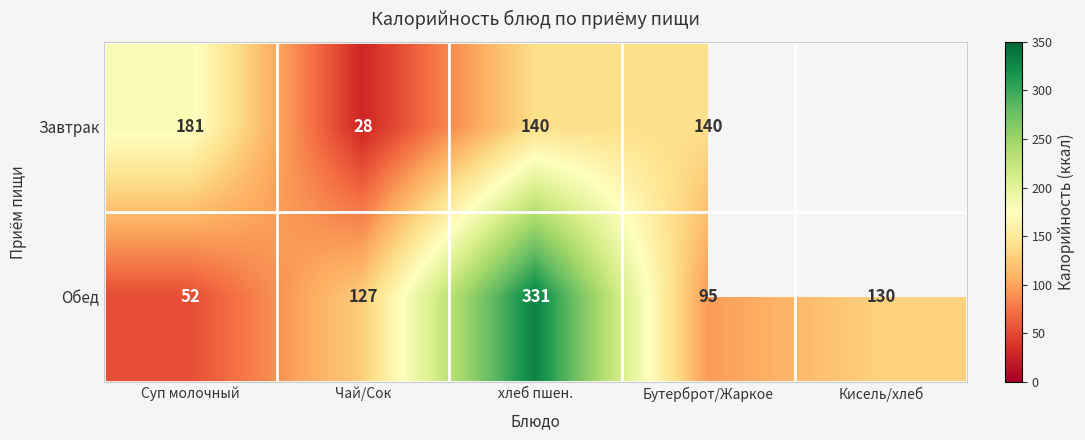

At which label is Обед closest to 191?

Кисель/хлеб